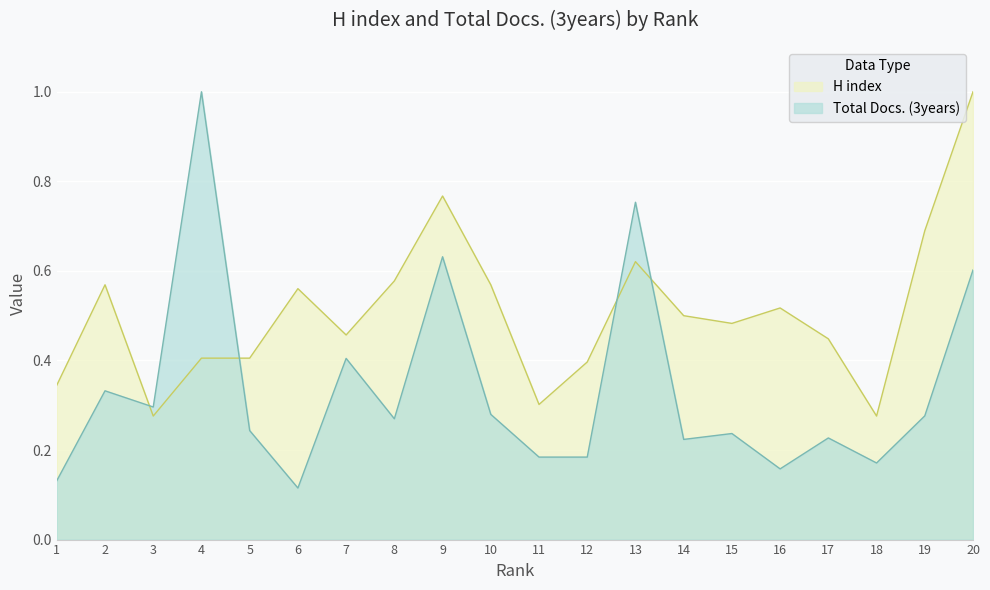

How many lines are shown in the chart?

2